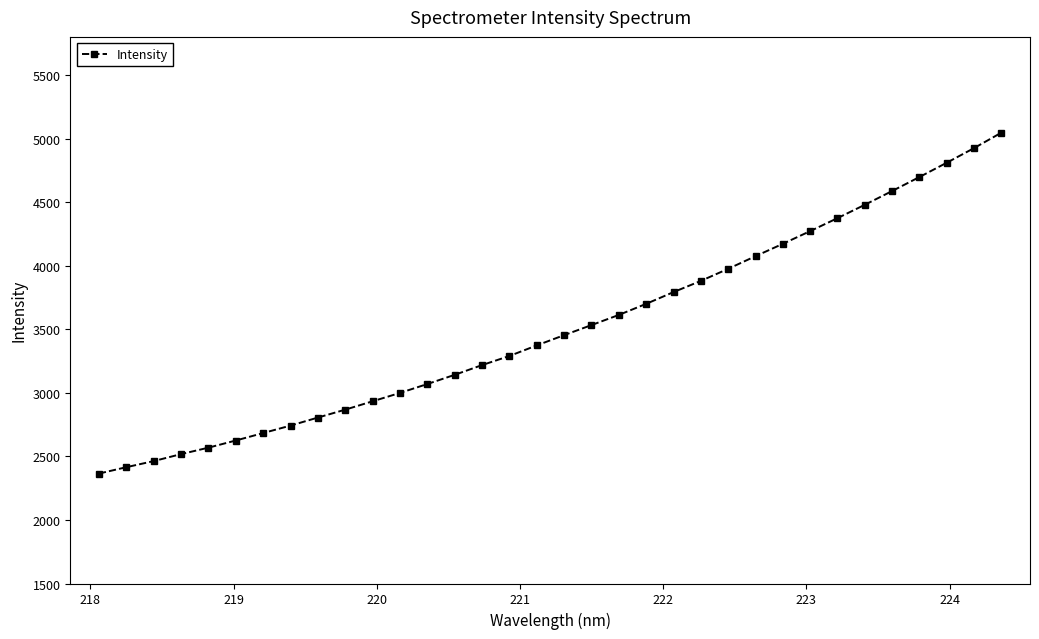

What is the maximum value shown in the chart?

5046.6